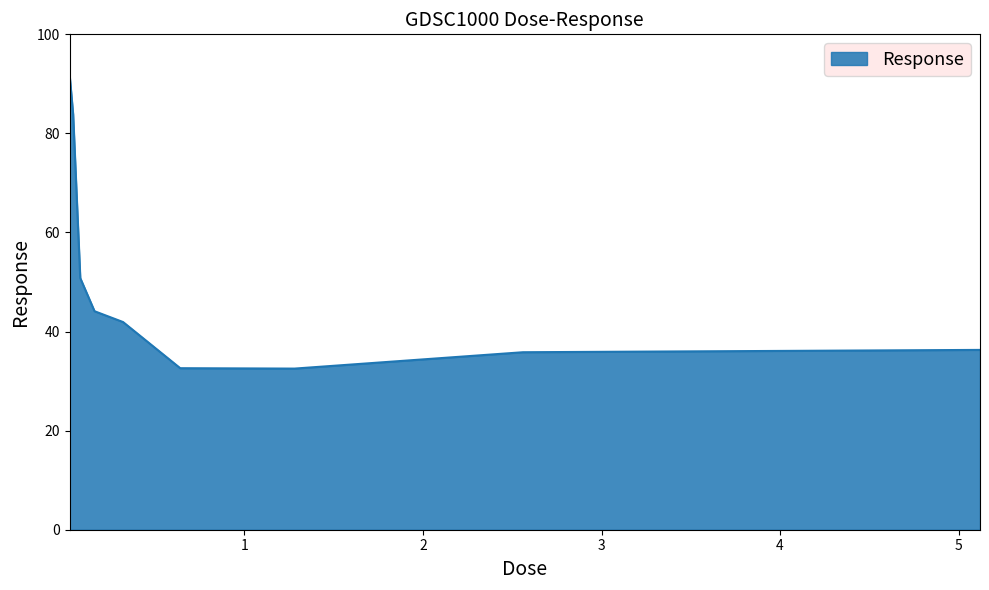

What is the maximum value shown in the chart?

92.0